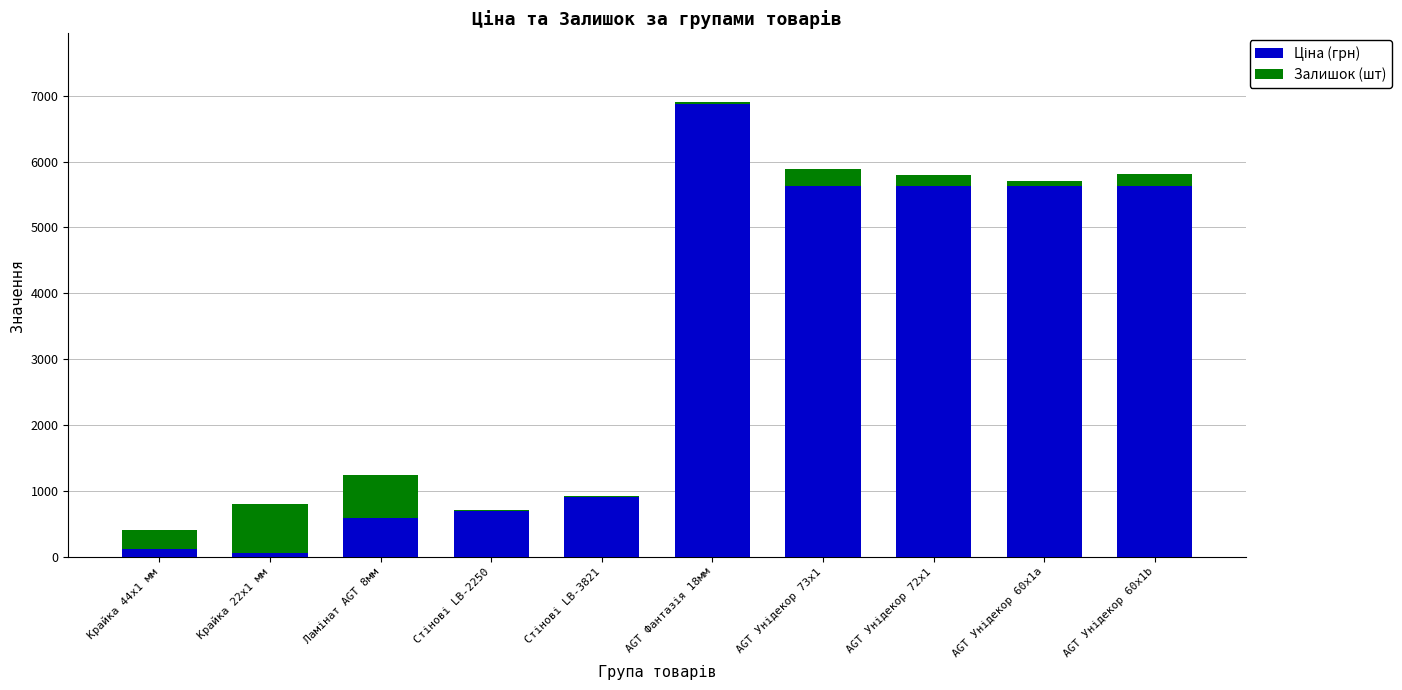

At AGT Унідекор 60x1b, list the series in order from largest to smallest.

Ціна (грн), Залишок (шт)